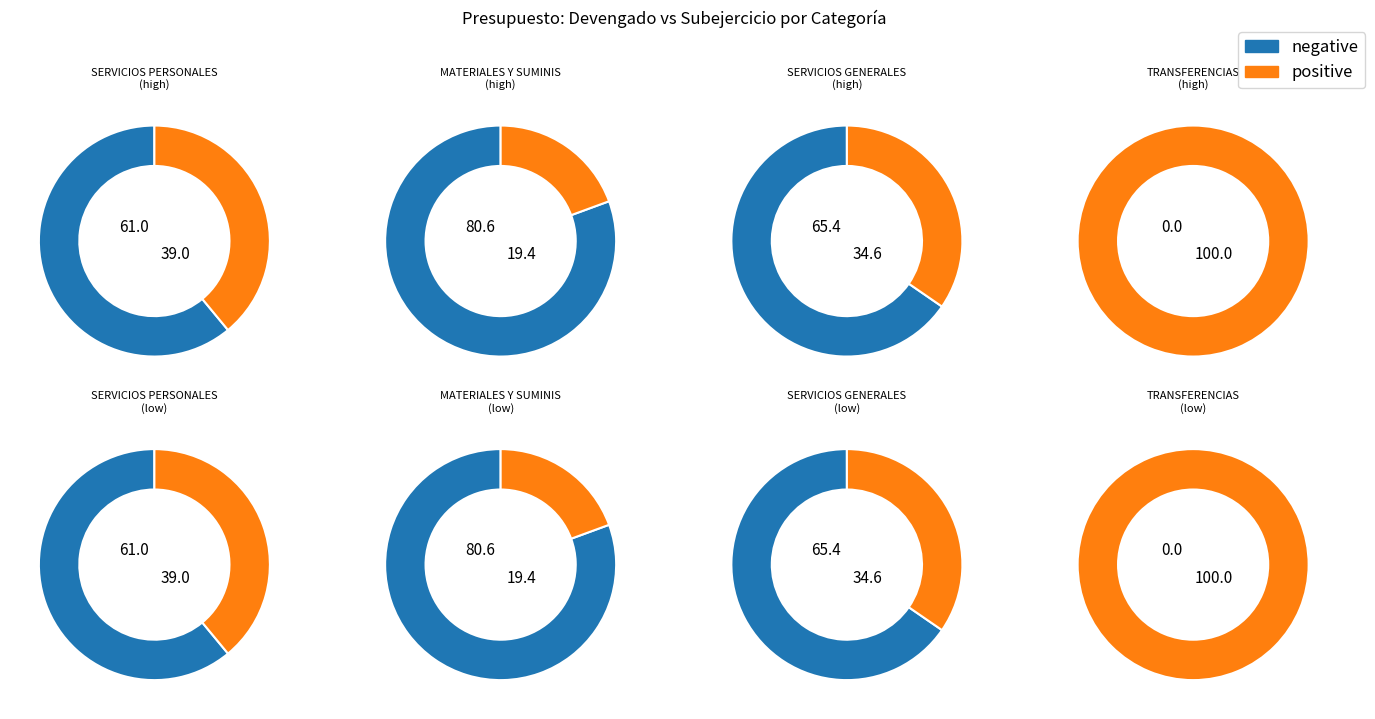

What portion of the pie excludes SERVICIOS GENERALES?

90.4%